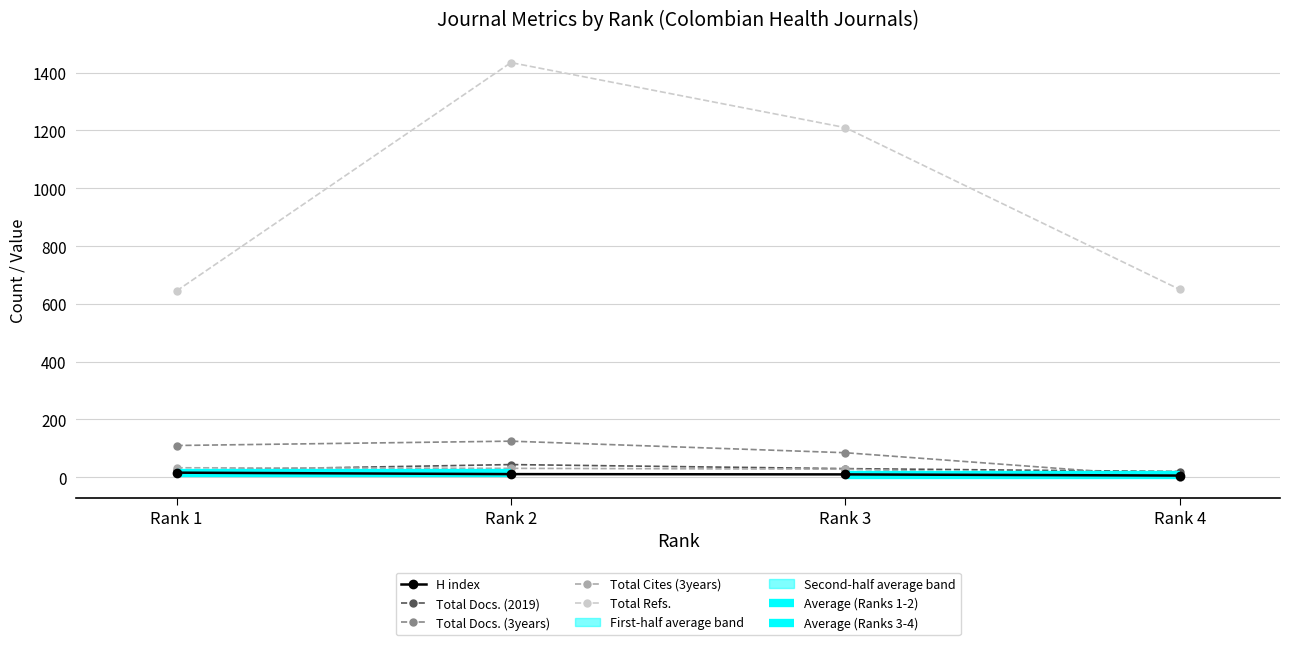

What is the value of the Total Docs. (3years) point at the 1st from the left?

110